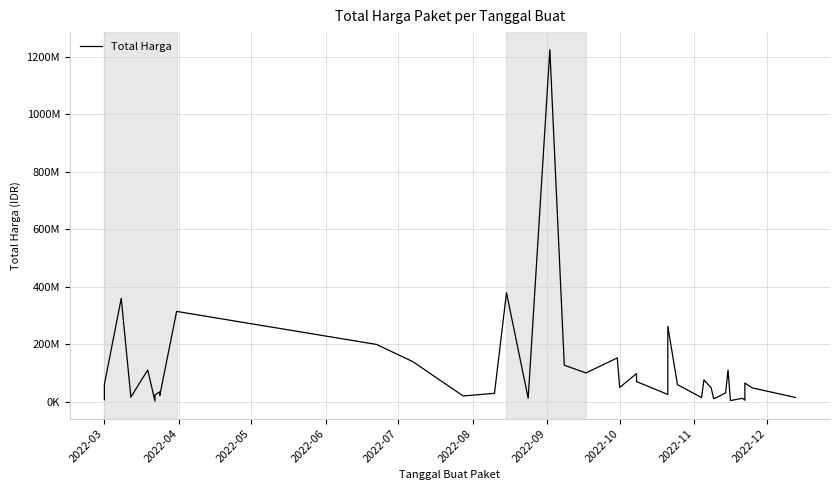

Is it true that the value at 26 is 26985947?

False